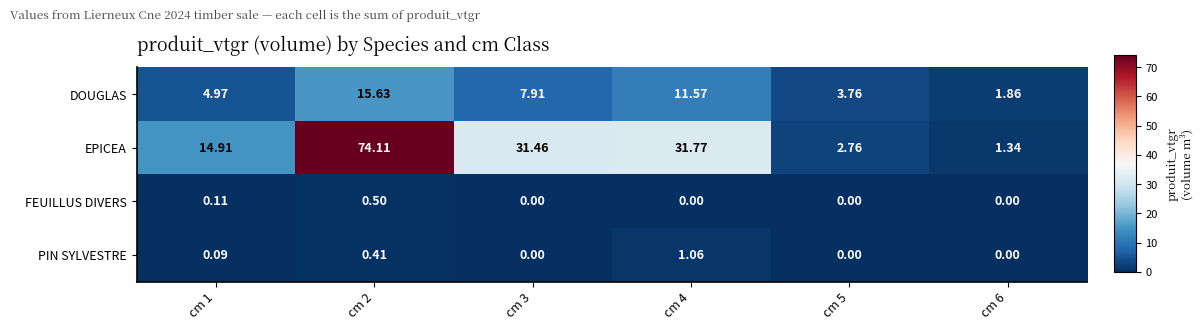

Which series has the widest spread of values?

EPICEA